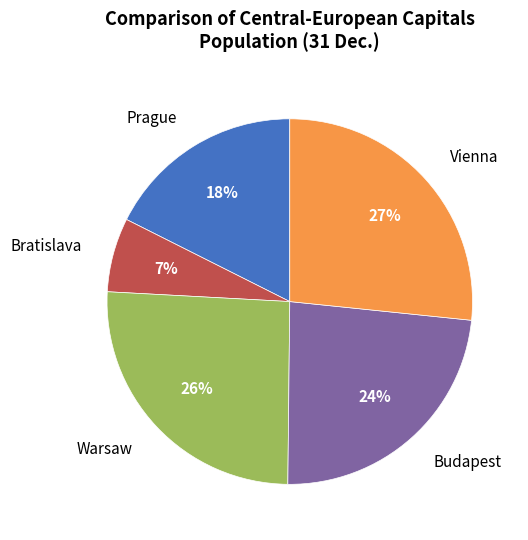

Count the number of slices in the pie.

5